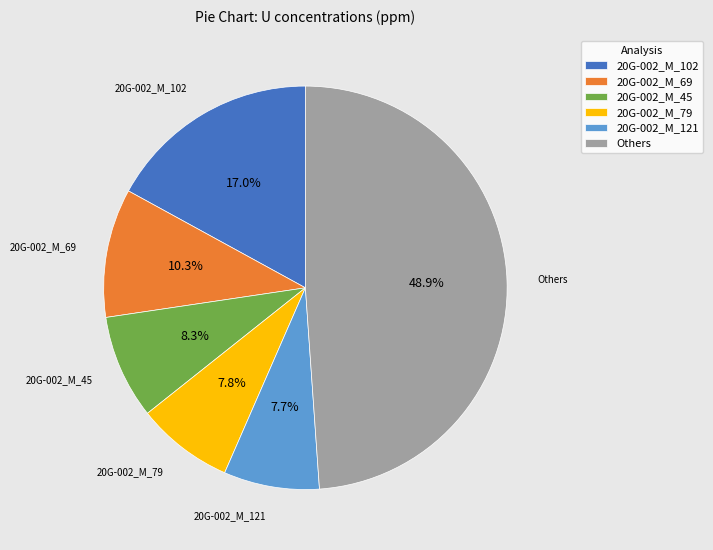

Combined, what portion of the pie is 20G-002_M_69 and 20G-002_M_102?

27.3%